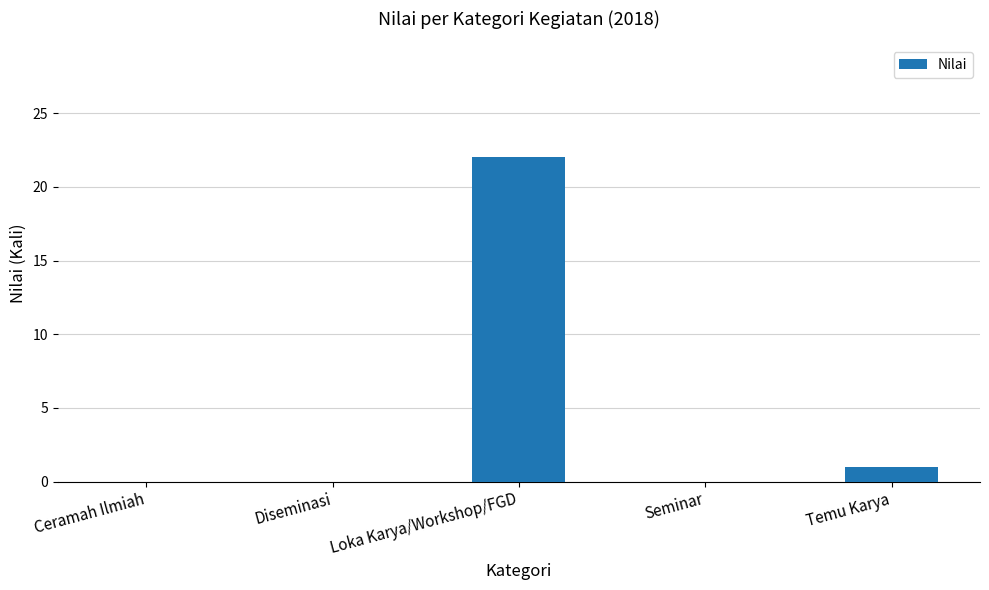

Reading left to right, list all the values displayed in this chart.

0	0	22	0	1